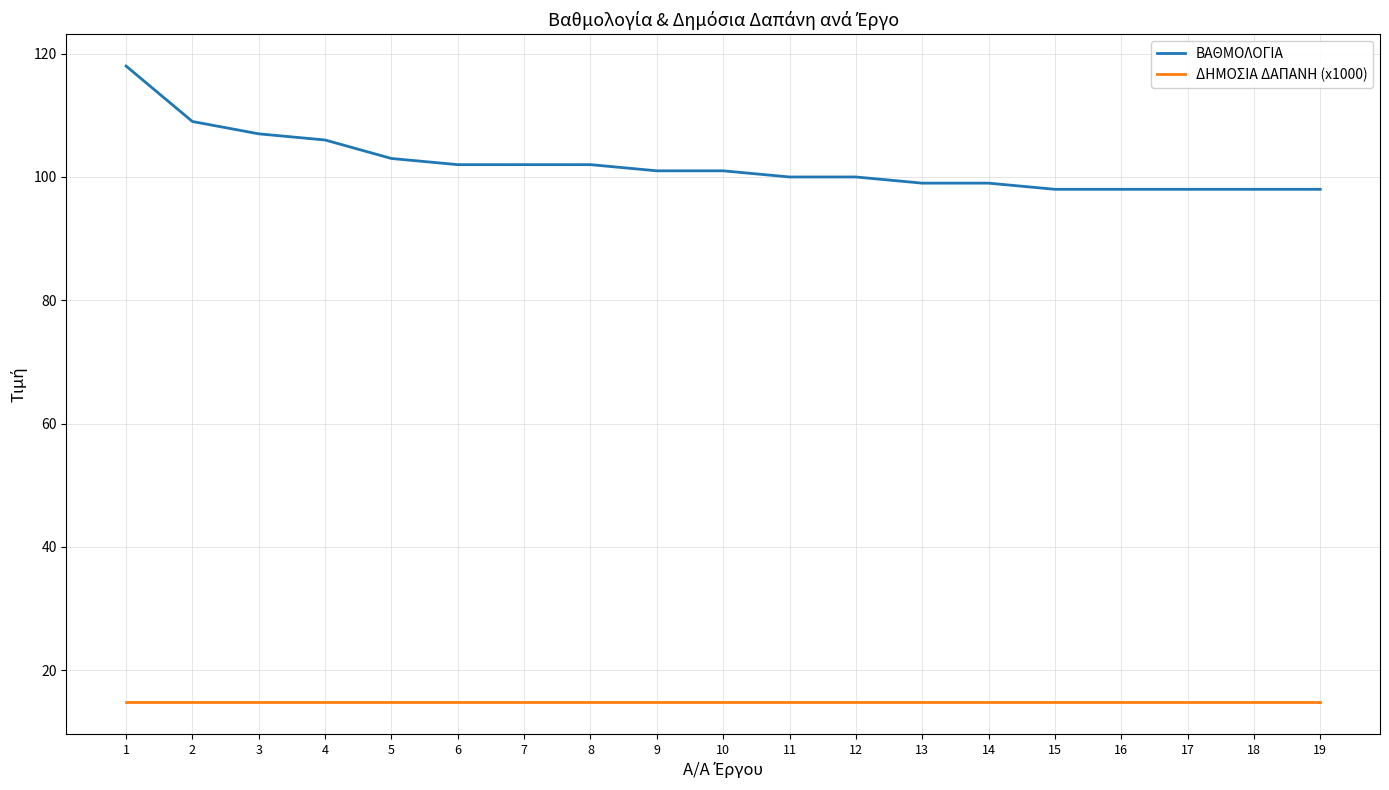

How many series are shown in this chart?

2